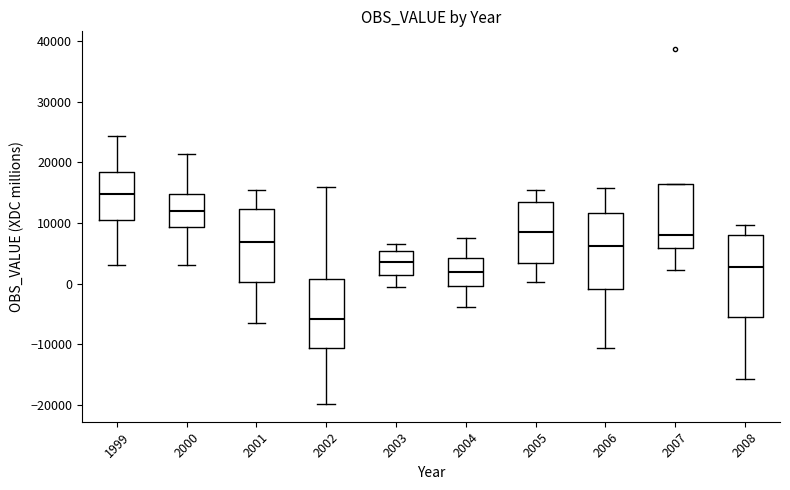

Where does the lower whisker of the box at x = 2003 end on the y-axis? The values are not printed on the chart, so give them approximately, as read against the axis.

-1000